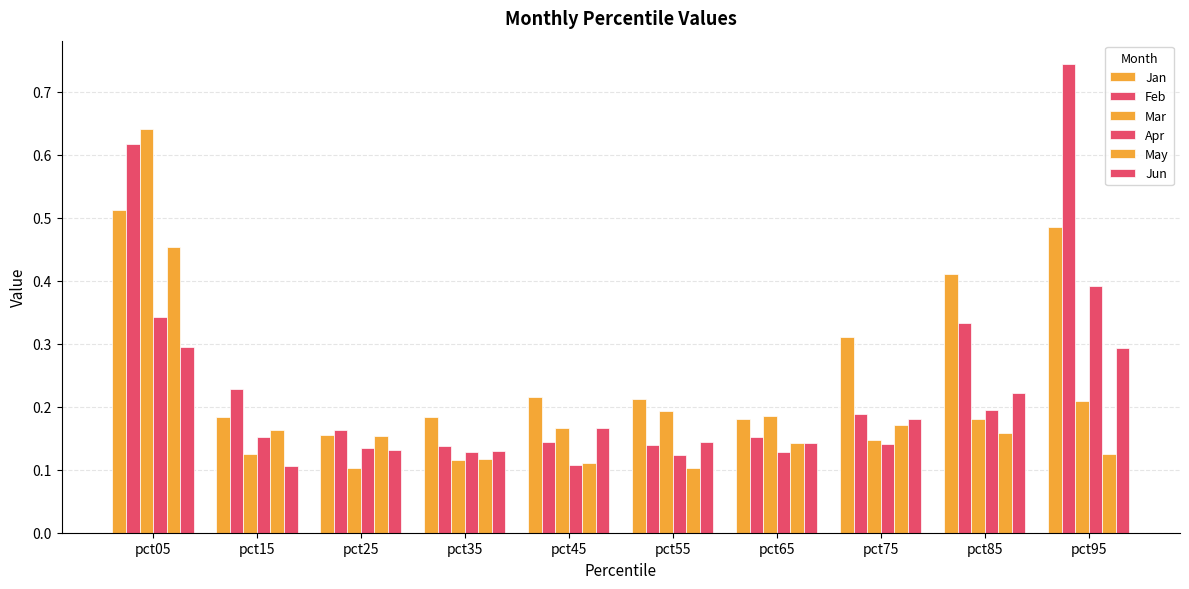

What is the sum of the Jun values at pct15 and pct85?

0.3